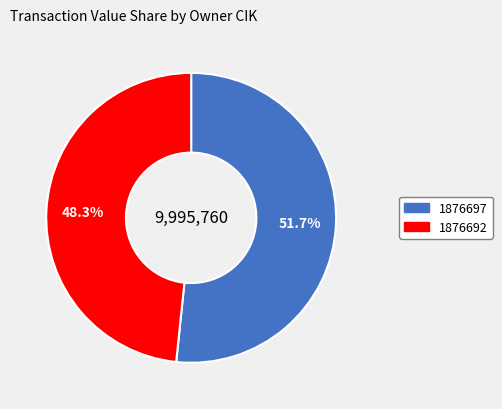

Does any single category account for the majority?

Yes